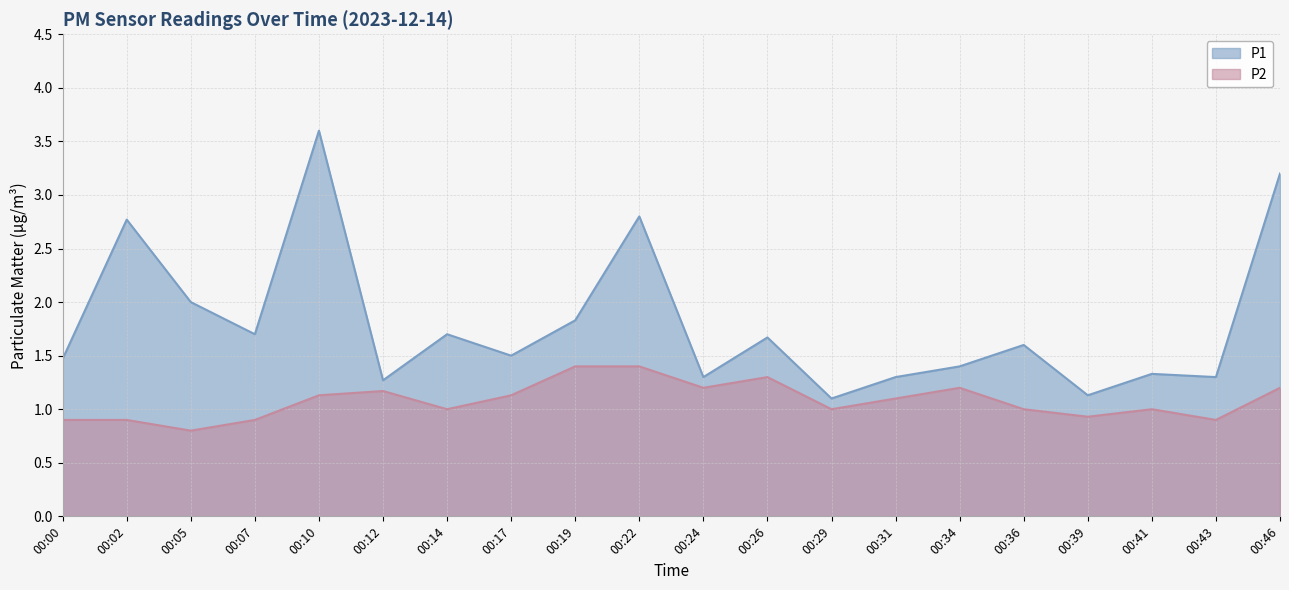

Does the chart have visible grid lines?

Yes